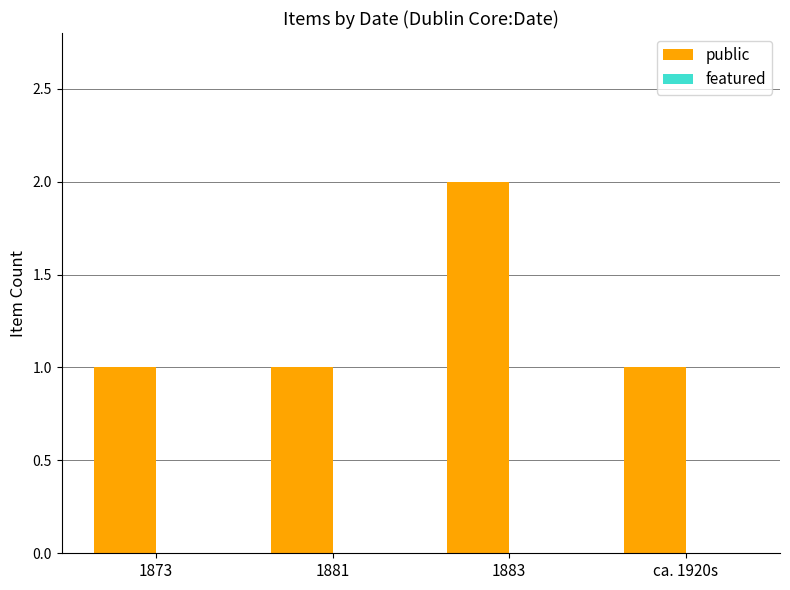

What is the ratio of the value at ca. 1920s to the value at 1873?

1.0